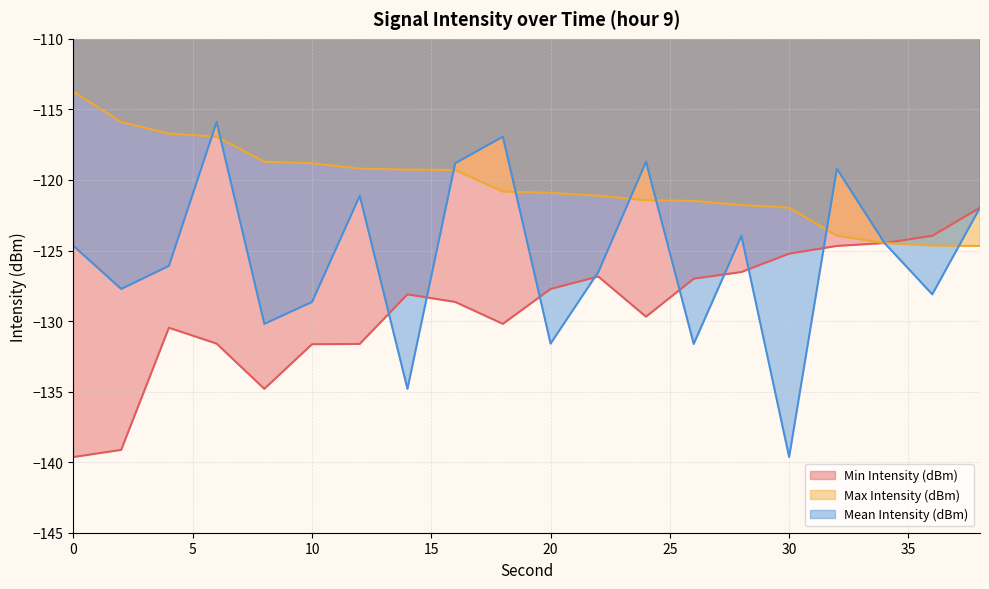

How many values in the Min Intensity (dBm) series are below -128?

11